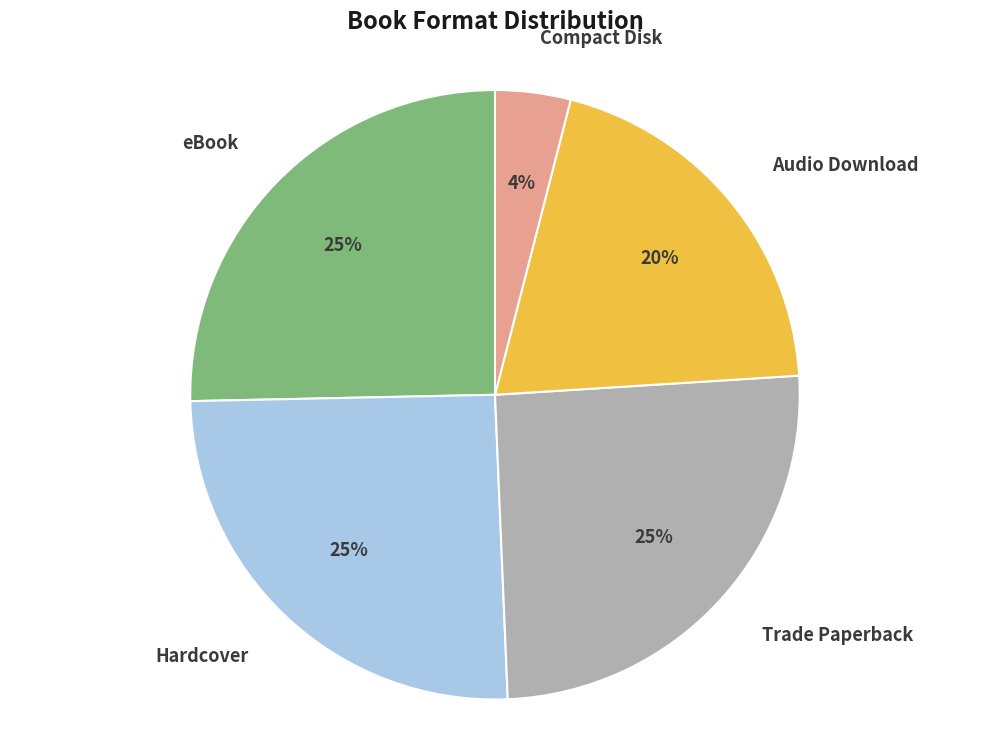

To the nearest percent, what portion does Hardcover represent?

25%